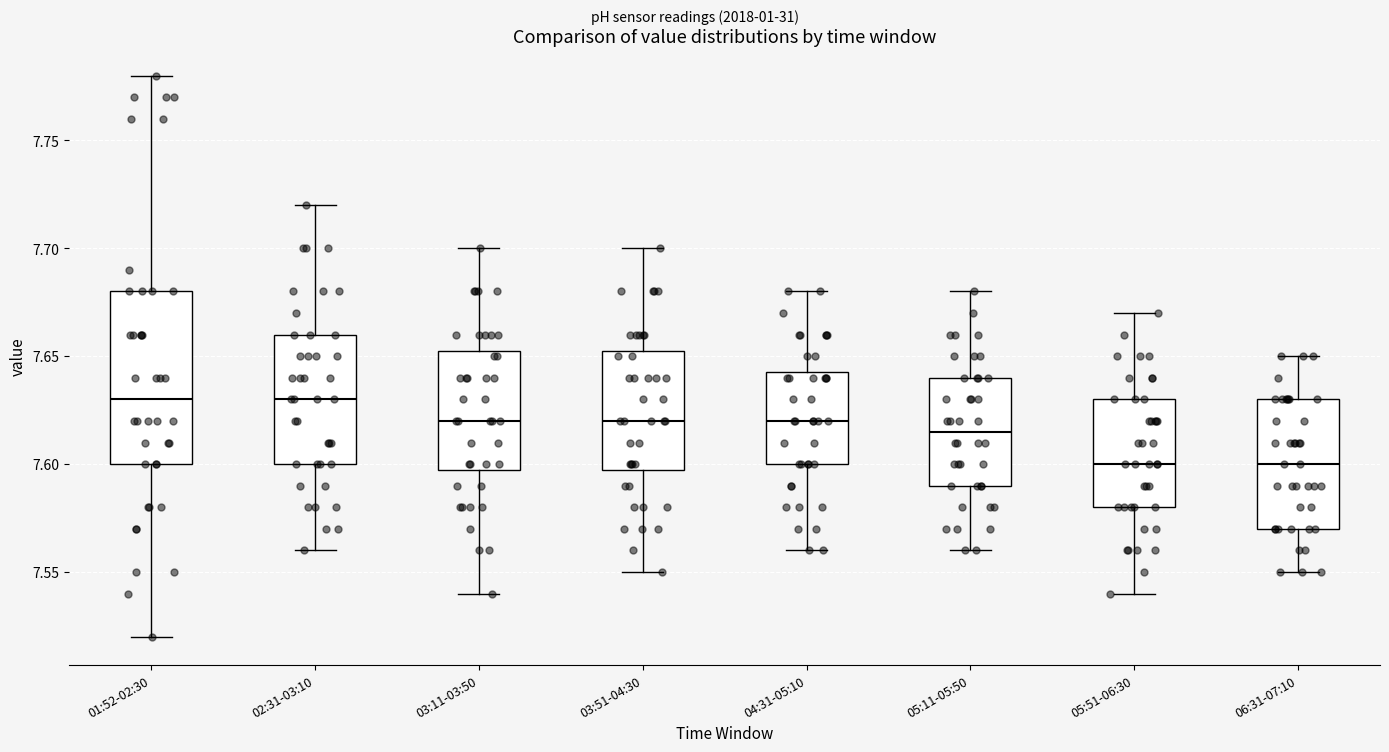

Where is the upper edge of the box for 02:31-03:10 on the y-axis? The values are not printed on the chart, so give them approximately, as read against the axis.

7.660